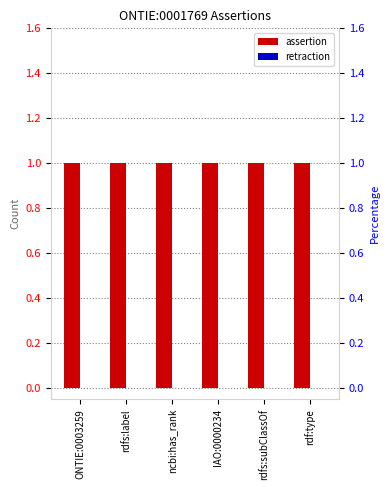

At which label does assertion reach its peak?

ONTIE:0003259